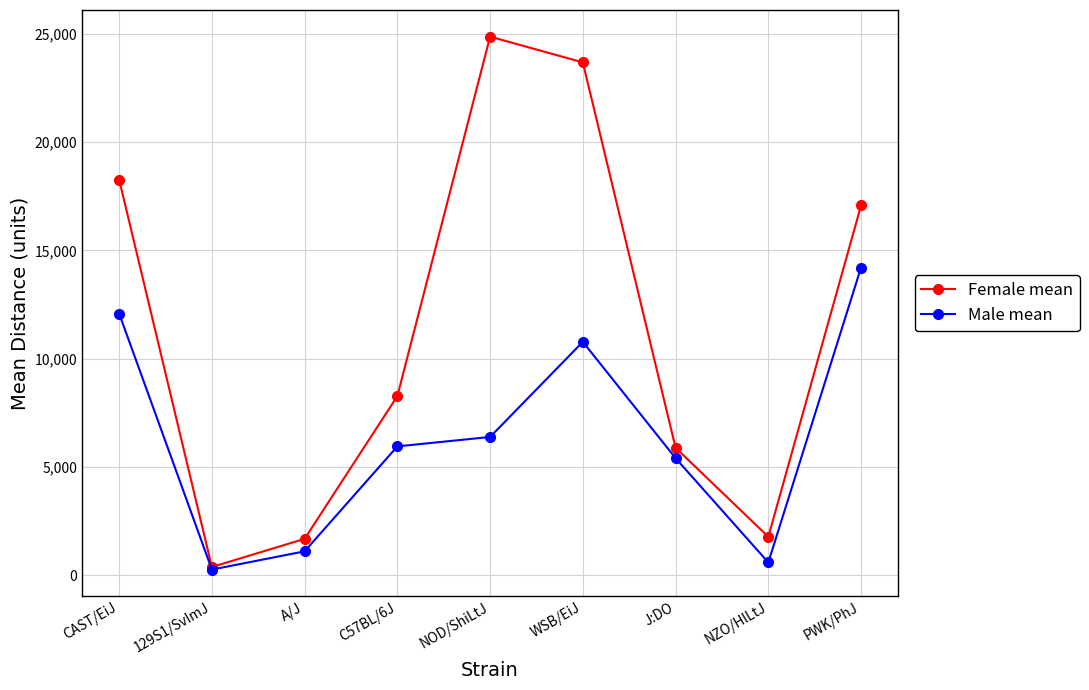

At which category does Female mean reach its first local valley?

129S1/SvImJ